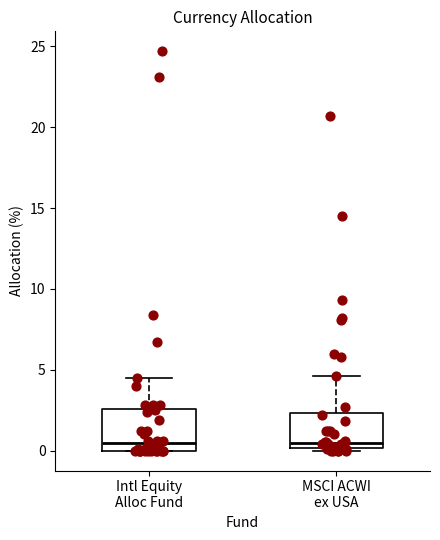

Reading left to right, read every box against the y-axis: the position of its median line, the range the box covers, and the ends of its whiskers. The values are not printed on the chart, so give them approximately, as read against the axis.

Intl Equity Alloc Fund: median 0.5, box 0.0 to 2.5, whiskers 0.0 to 4.5
MSCI ACWI ex USA: median 0.5, box 0.0 to 2.5, whiskers 0.0 (just below the box's lower edge) to 4.5